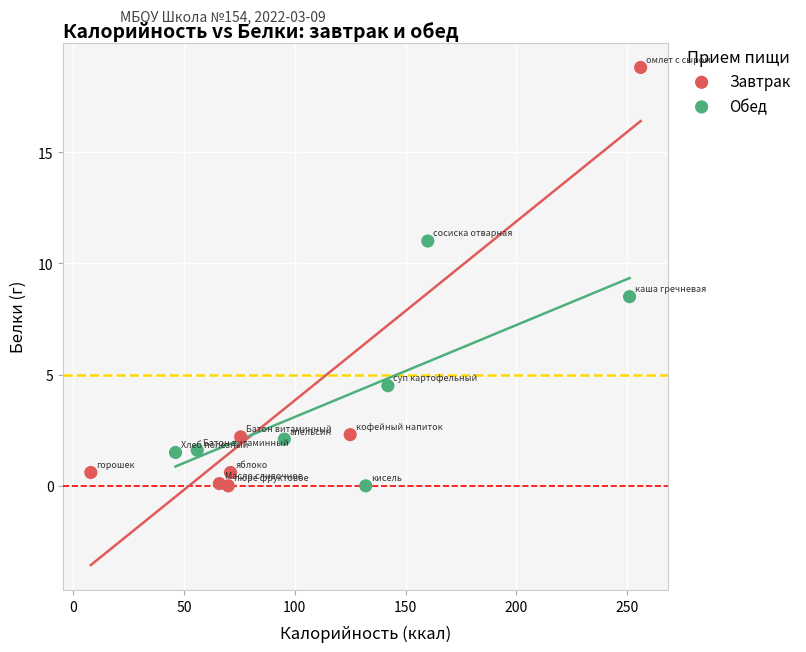

What are all the series names shown in the legend?

Завтрак, Обед